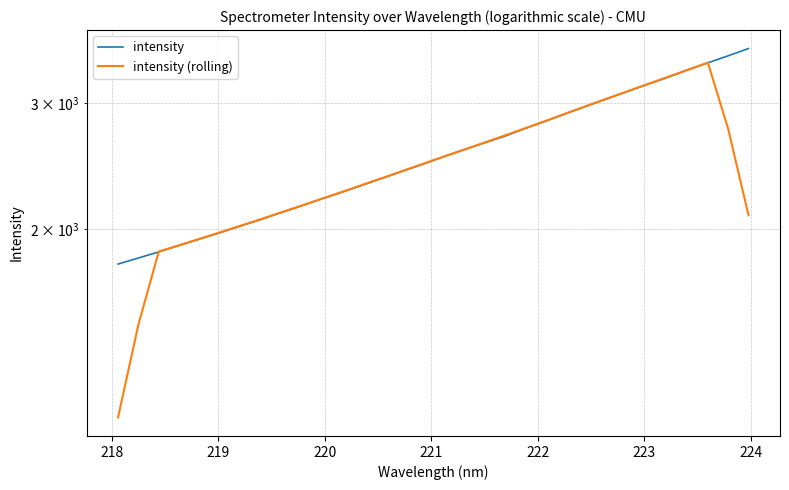

Reading left to right, transcribe all the data shown in this chart.

intensity: 1790.1	1825.2	1861.1	1900.3	1939.4	1978.9	2021.5	2063.6	2110.4	2156.2	2205.3	2252.6	2304.6	2357.1	2411.3	2465.5	2524.7	2582.2	2637.9	2694.7	2762.4	2827.8	2896.4	2966.1	3036.7	3108.2	3180.0	3251.8	3333.1	3409.3	3486.5	3568.6
intensity (rolling): 1095.3	1475.3	1863.2	1901.0	1940.2	1980.7	2022.8	2066.1	2111.4	2157.6	2205.8	2255.2	2306.2	2358.2	2412.7	2468.2	2524.3	2581.0	2640.4	2701.0	2763.8	2829.5	2897.9	2967.0	3037.5	3108.5	3181.9	3256.4	3332.1	3409.8	2759.5	2092.9